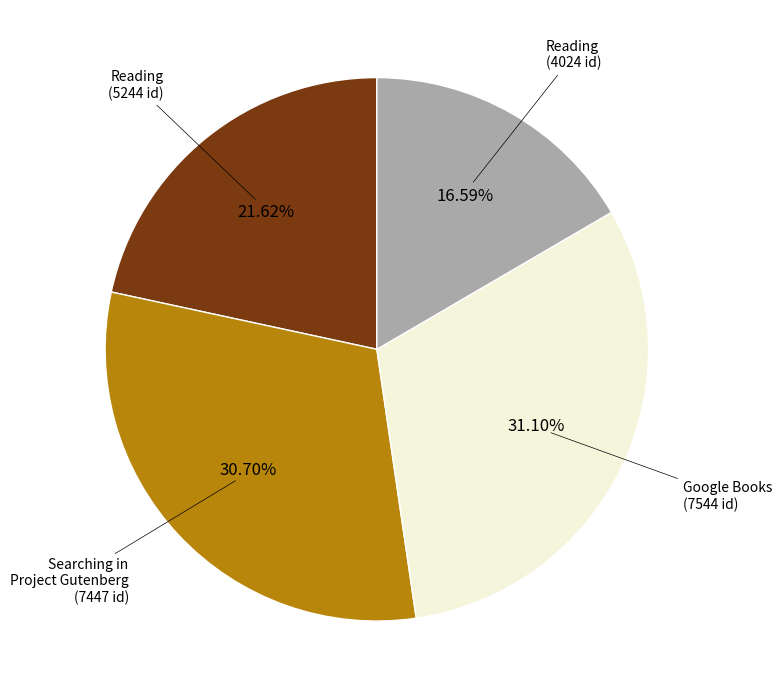

Is there a majority slice in this chart?

No